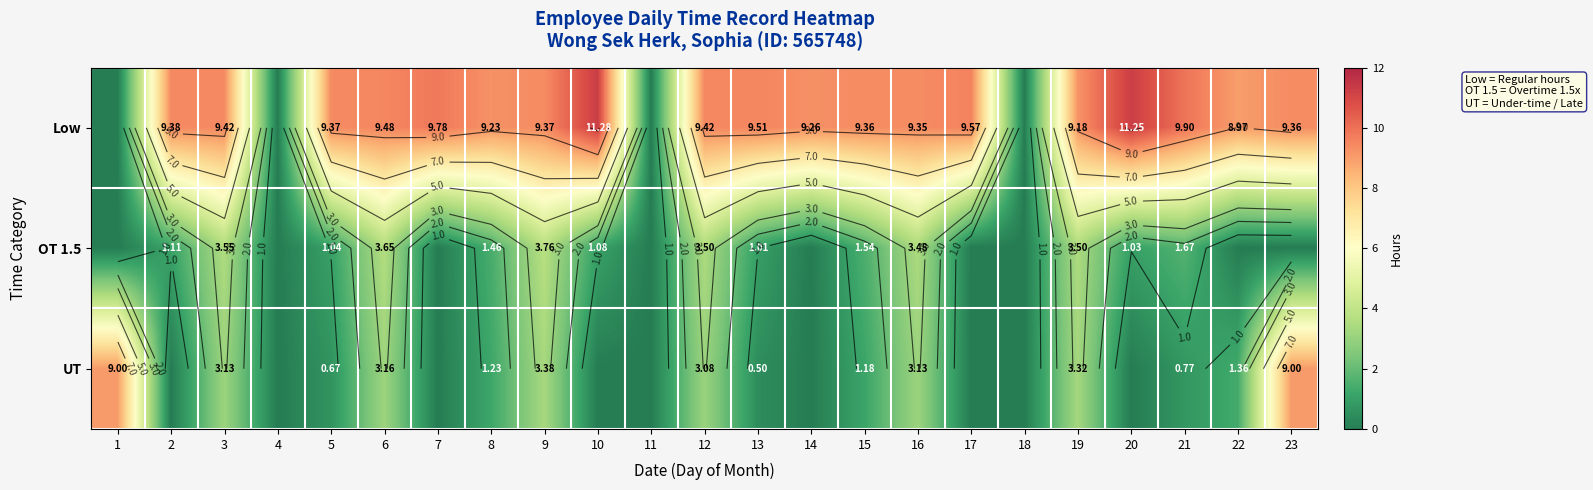

What is the greatest value displayed?

11.3